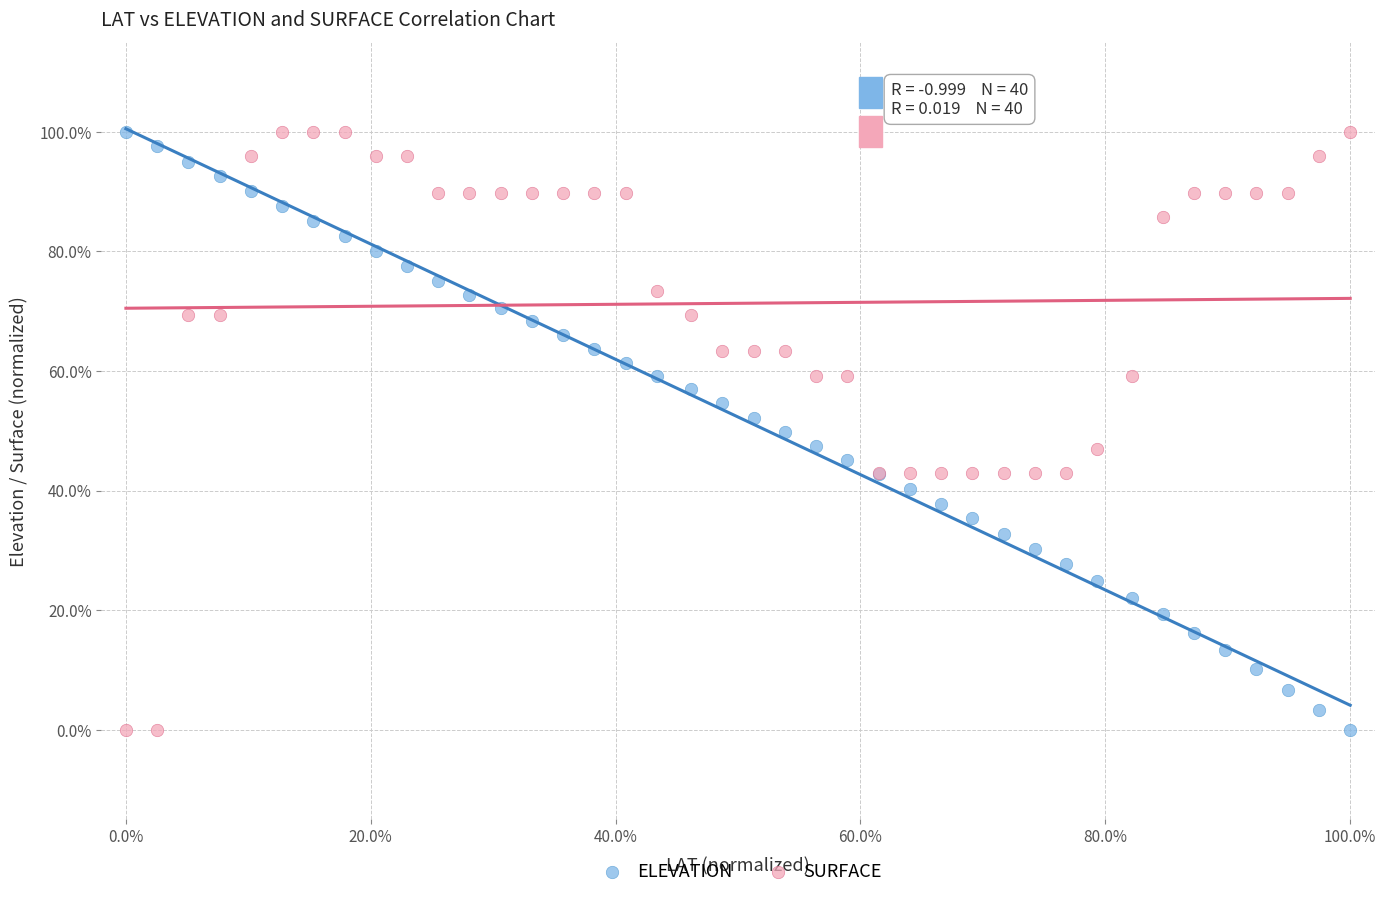

What are all the series names shown in the legend?

ELEVATION, SURFACE